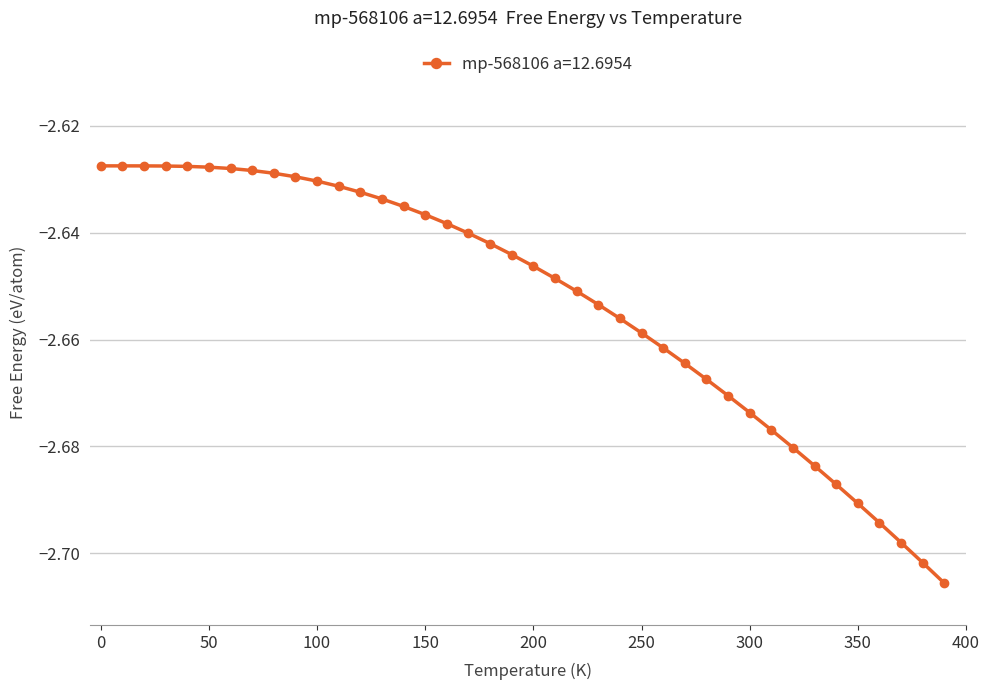

How many lines are shown in the chart?

1